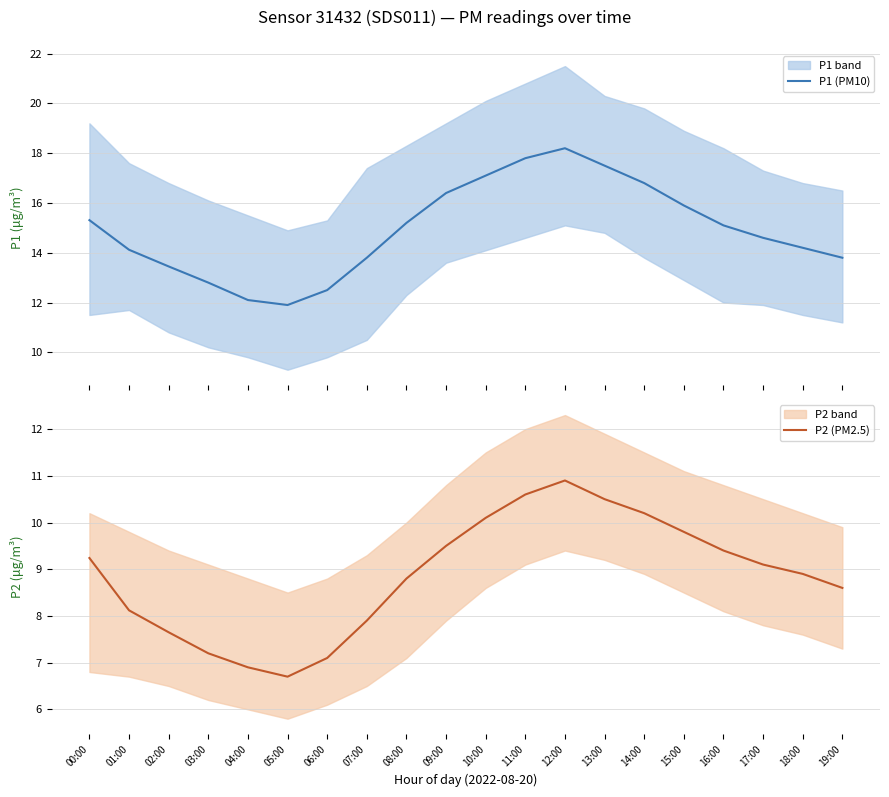

Which category has the lowest value in the P2 (PM2.5) series?

05:00